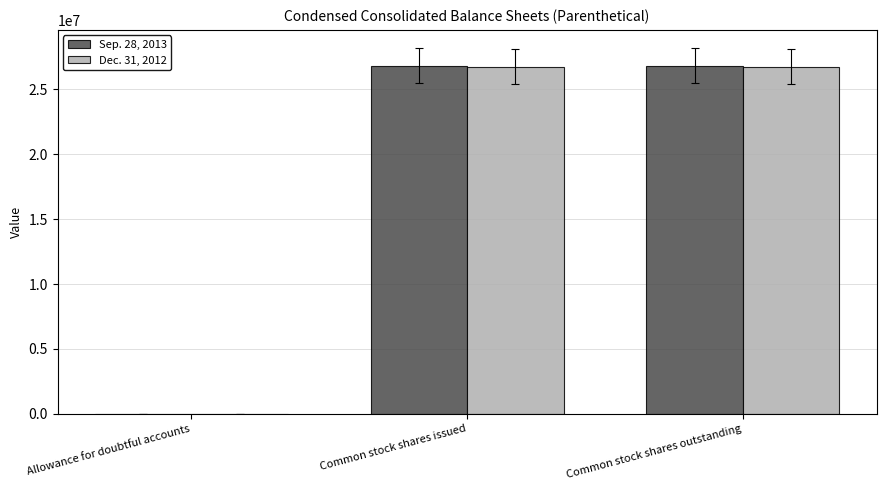

The value of Sep. 28, 2013 at Common stock shares outstanding is 46865861. True or false?

False